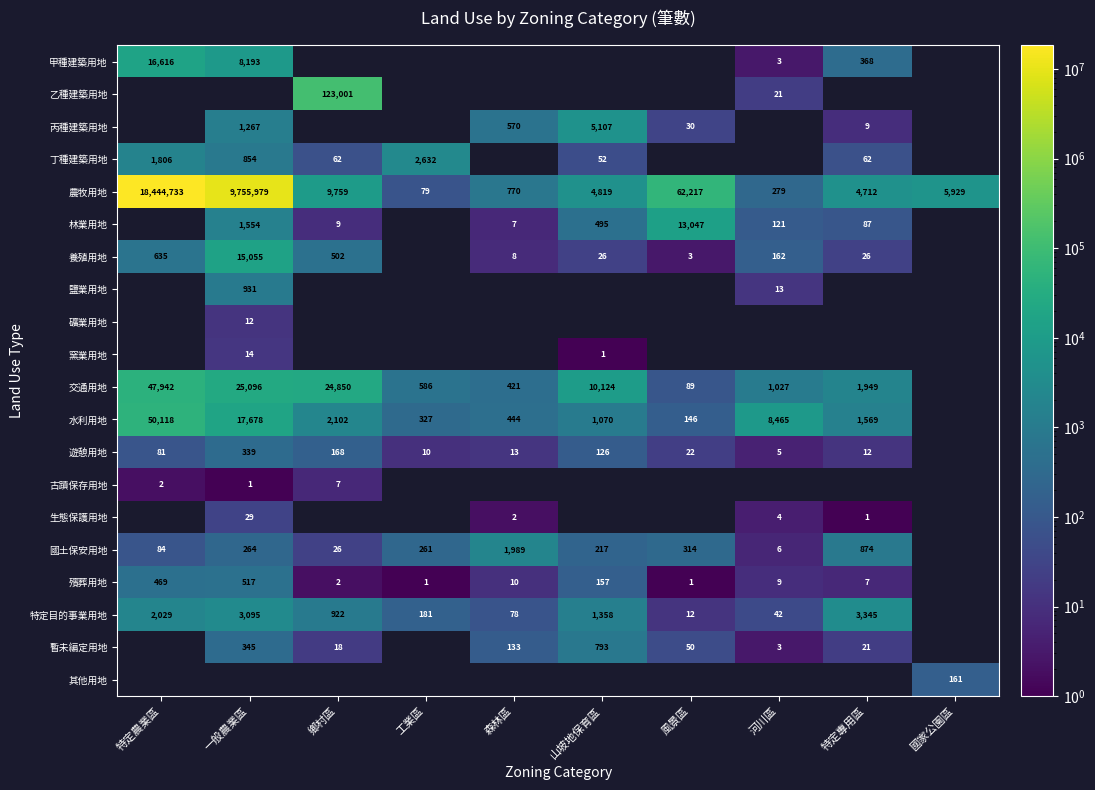

Rank the categories by 農牧用地 value from lowest to highest.

工業區, 河川區, 森林區, 特定專用區, 山坡地保育區, 國家公園區, 鄉村區, 風景區, 一般農業區, 特定農業區